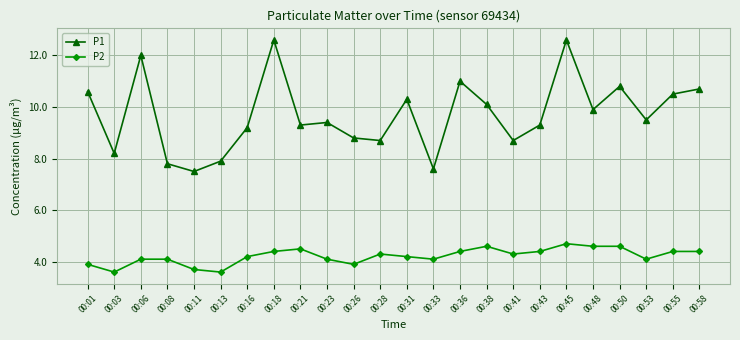

Reading left to right, extract all data points from this chart.

P1: 00:01=10.6	00:03=8.2	00:06=12.0	00:08=7.8	00:11=7.5	00:13=7.9	00:16=9.2	00:18=12.6	00:21=9.3	00:23=9.4	00:26=8.8	00:28=8.7	00:31=10.3	00:33=7.6	00:36=11.0	00:38=10.1	00:41=8.7	00:43=9.3	00:45=12.6	00:48=9.9	00:50=10.8	00:53=9.5	00:55=10.5	00:58=10.7
P2: 00:01=3.9	00:03=3.6	00:06=4.1	00:08=4.1	00:11=3.7	00:13=3.6	00:16=4.2	00:18=4.4	00:21=4.5	00:23=4.1	00:26=3.9	00:28=4.3	00:31=4.2	00:33=4.1	00:36=4.4	00:38=4.6	00:41=4.3	00:43=4.4	00:45=4.7	00:48=4.6	00:50=4.6	00:53=4.1	00:55=4.4	00:58=4.4